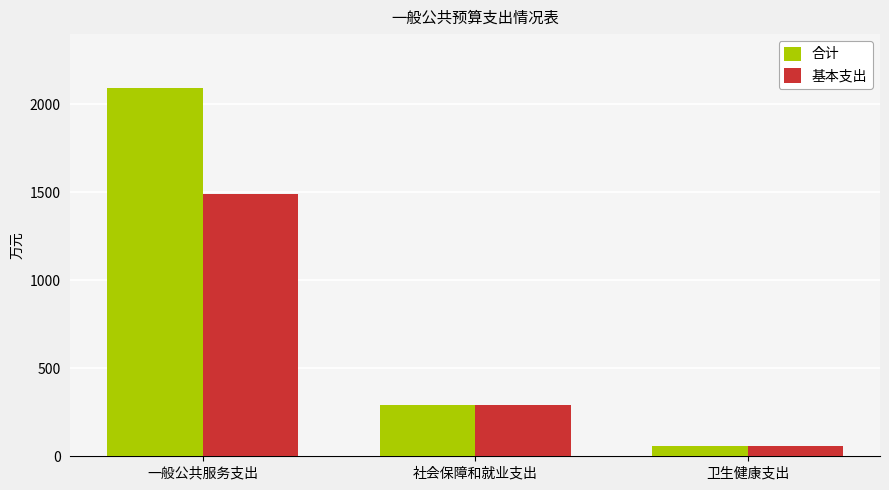

The value of 合计 at 卫生健康支出 is 56.0. True or false?

True